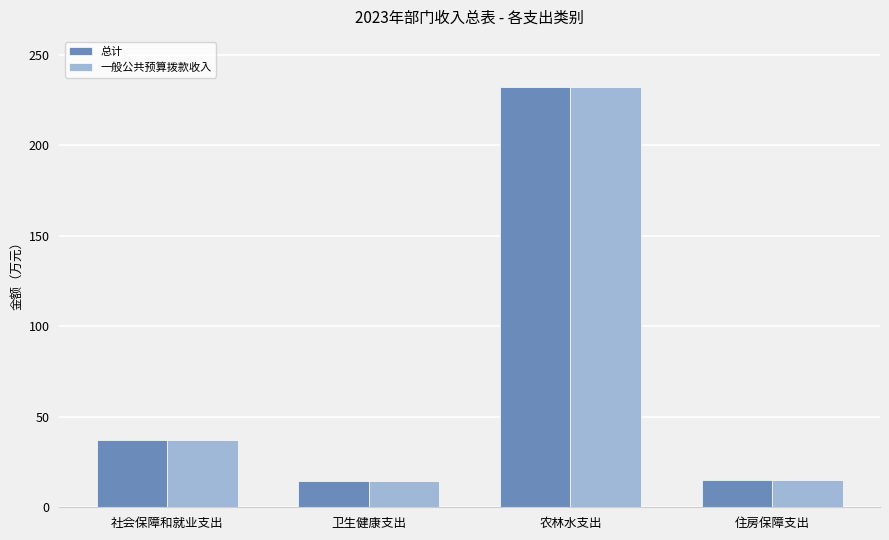

At which label does 一般公共预算拨款收入 reach its peak?

农林水支出